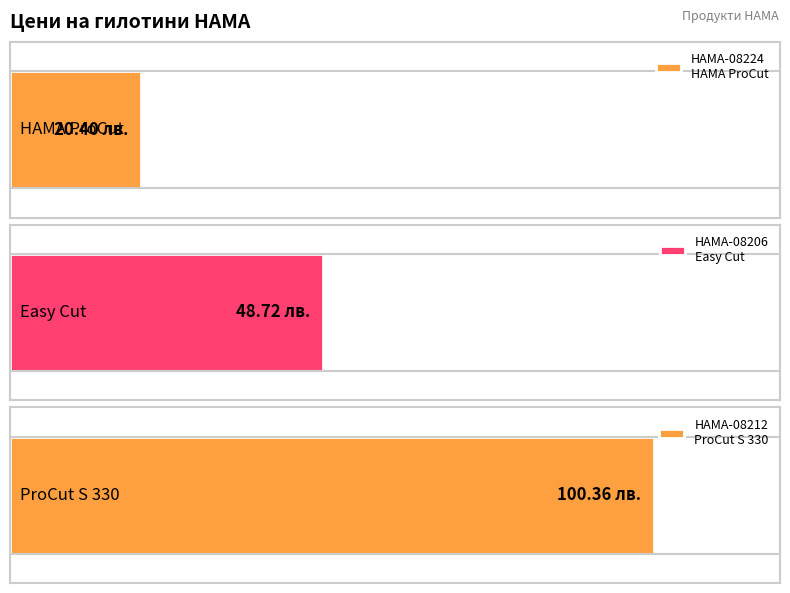

The chart shows a value of 12.1 at HAMA-08224
HAMA ProCut. True or false?

False